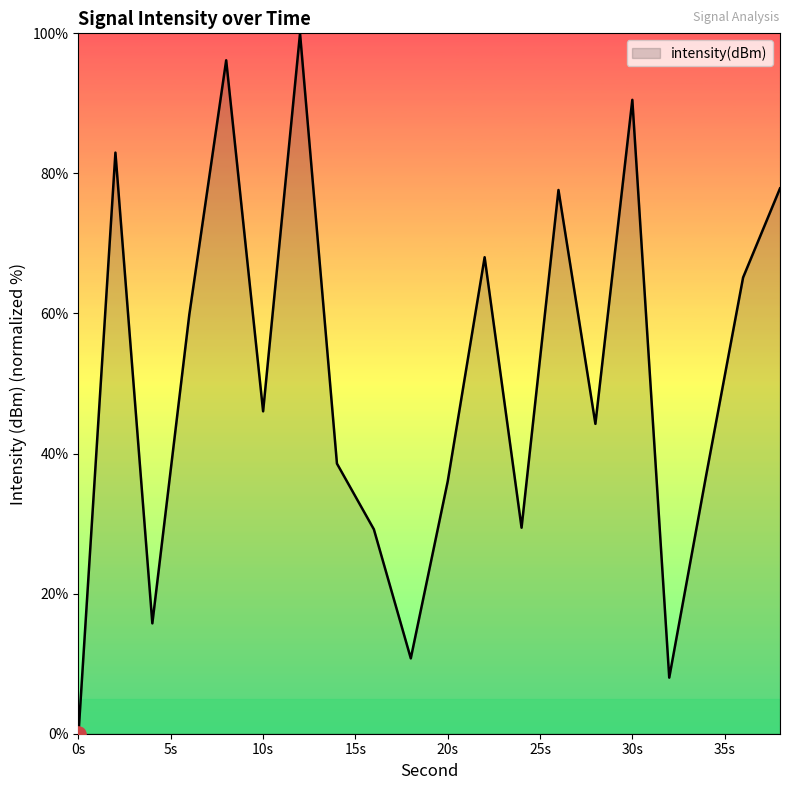

What is the difference between the maximum and minimum values?

100.0